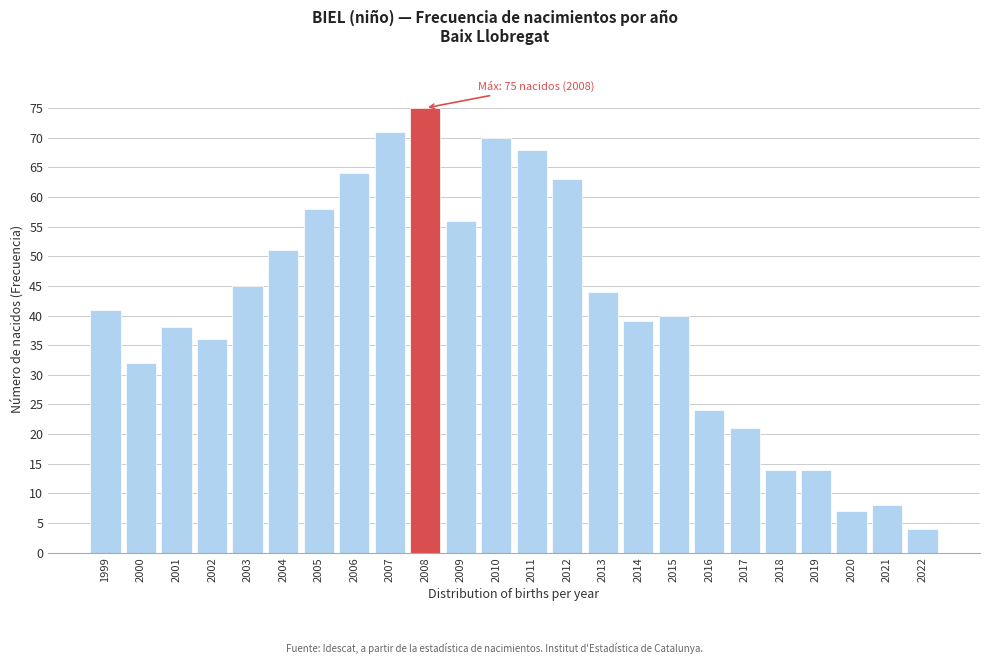

Reading left to right, extract all data points from this chart.

1999=41	2000=32	2001=38	2002=36	2003=45	2004=51	2005=58	2006=64	2007=71	2008=75	2009=56	2010=70	2011=68	2012=63	2013=44	2014=39	2015=40	2016=24	2017=21	2018=14	2019=14	2020=7	2021=8	2022=4